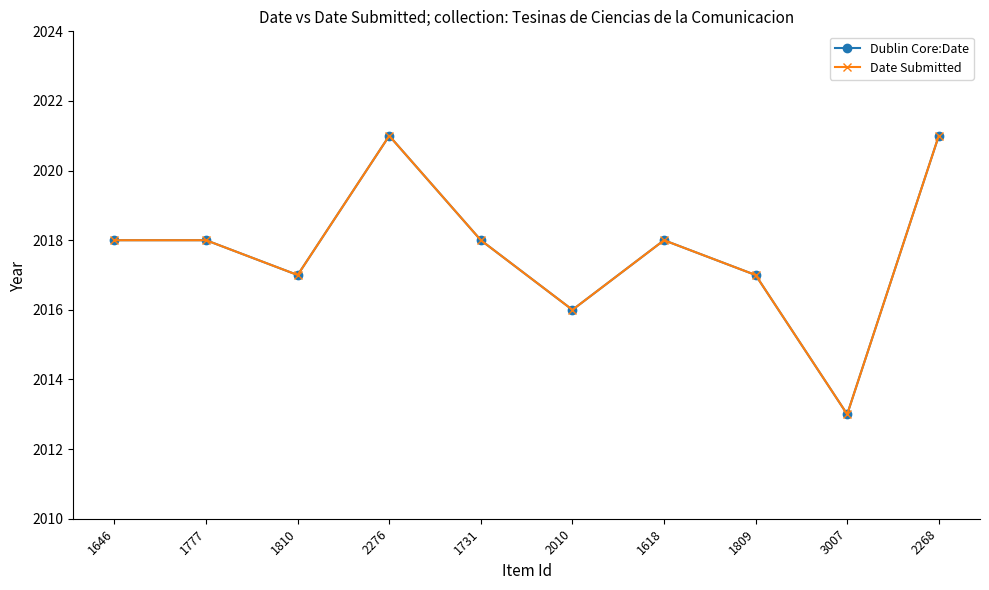

Where is the first local minimum for Date Submitted?

1810